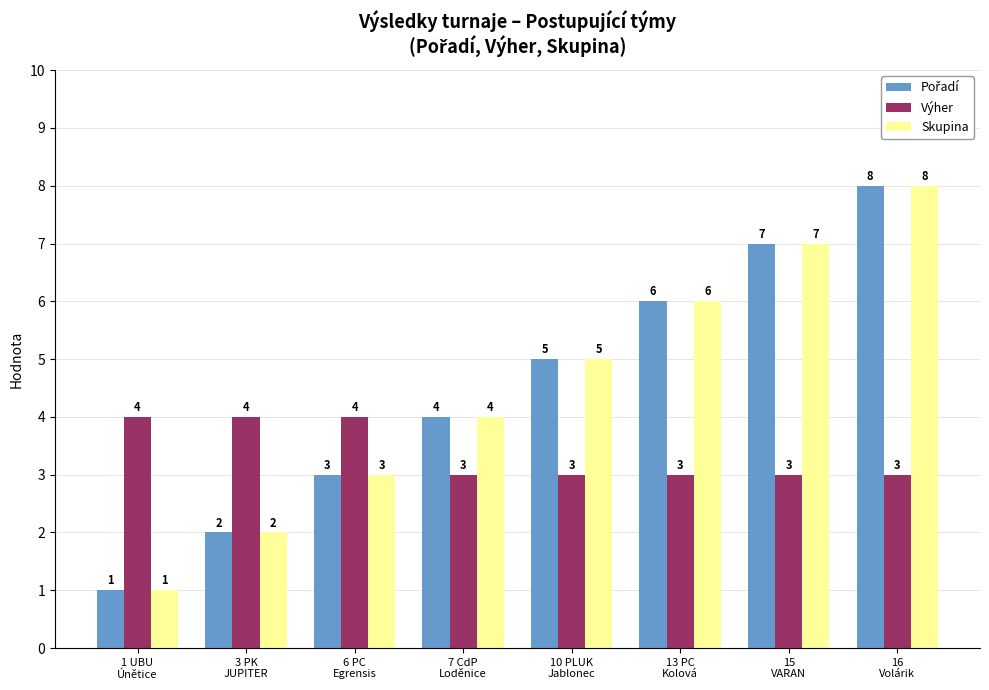

At which category is the sum across all series the highest?

16
Volárik